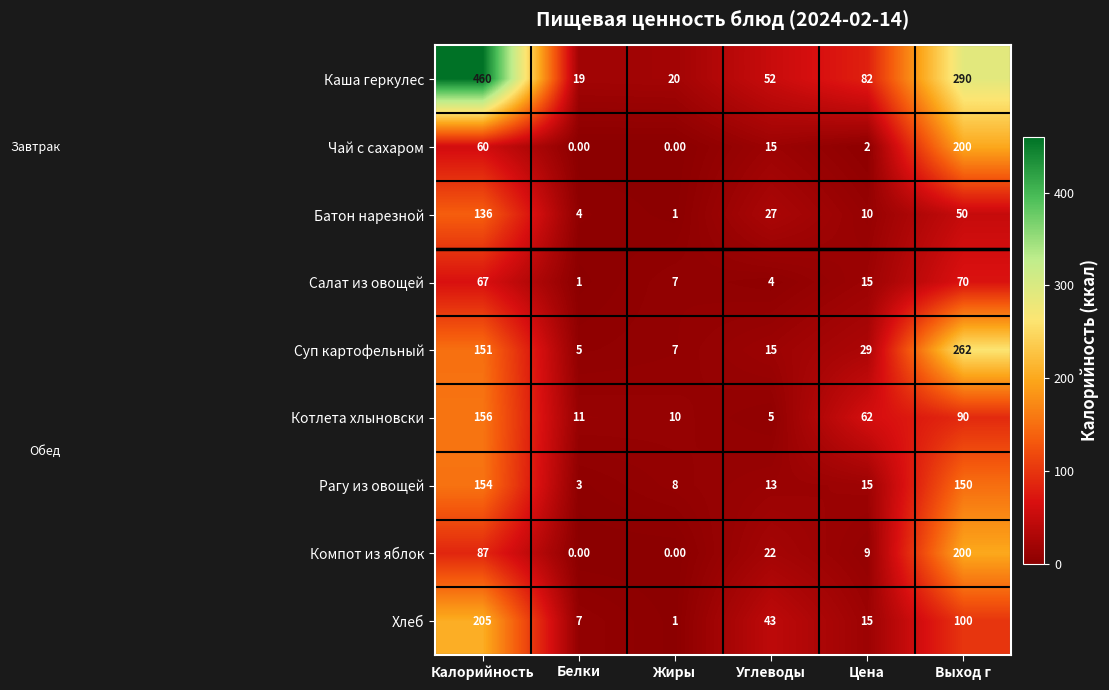

What is the sum of all Суп картофельный values?

469